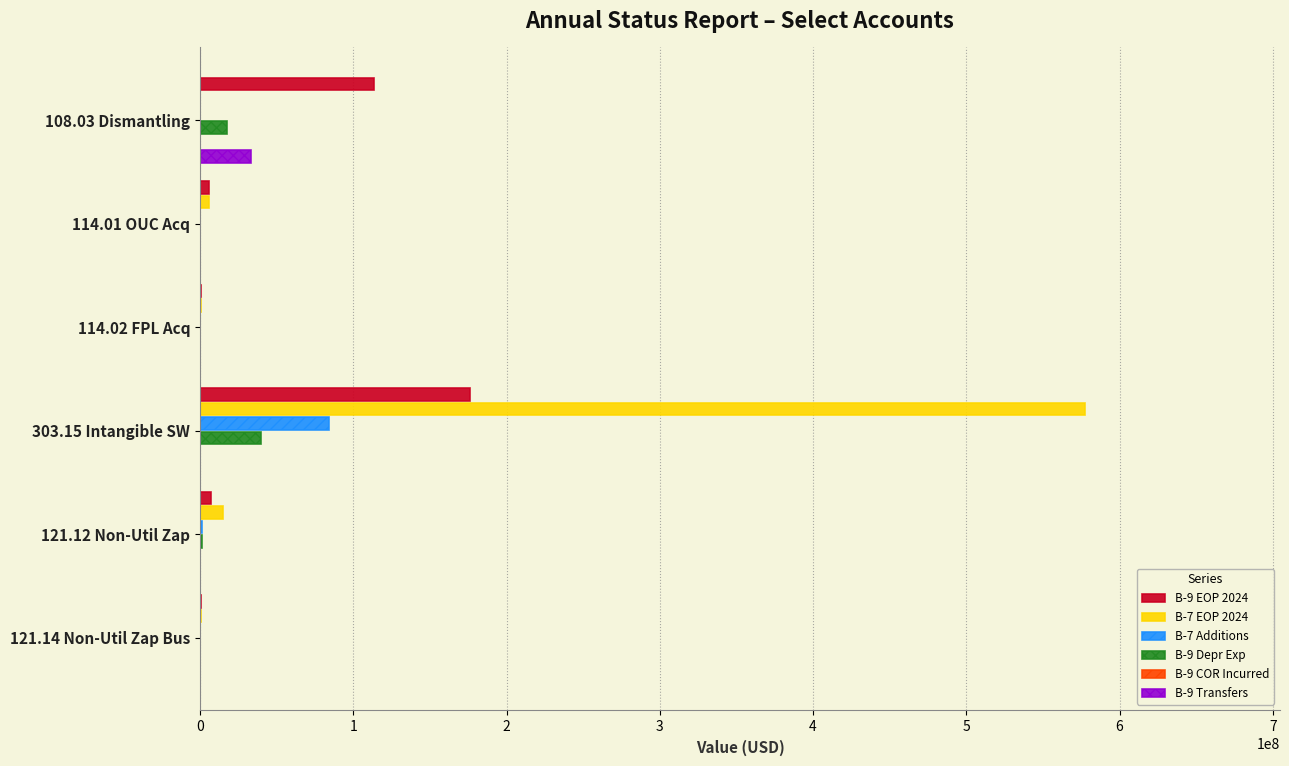

Reading right to left, what are all the values shown in this chart?

B-9 EOP 2024: 449940.0	7366687.8	176428182.1	886714.9	5857748.9	113636926.8
B-7 EOP 2024: 788335.2	15066332.6	577595317.9	960040.9	6182810.0	0.0
B-7 Additions: 82795.6	1573115.4	83861887.7	0.0	0.0	0.0
B-9 Depr Exp: 55014.8	1039510.3	39639069.6	41900.6	185749.3	17442392.0
B-9 COR Incurred: 0.1	0.1	0.1	0.1	0.1	0.1
B-9 Transfers: 0.0	0.0	0.0	0.0	0.0	33255933.0